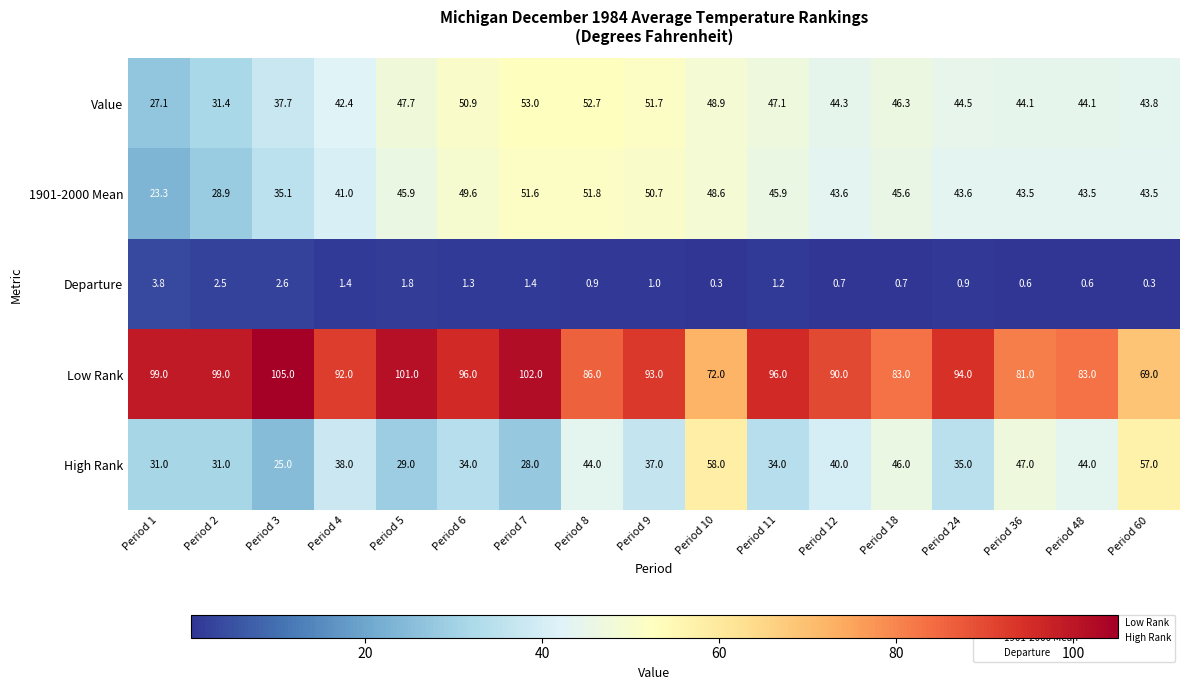

True or false: Value has a value of 47.7 at Period 5.

True